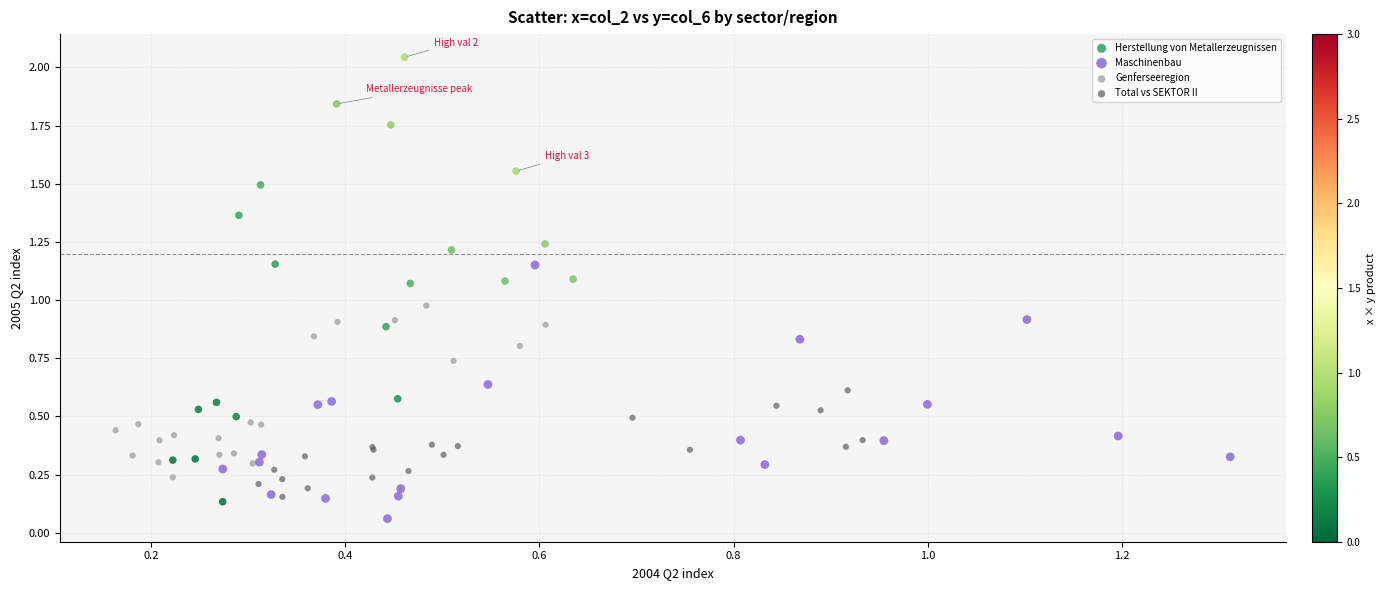

Which series reaches the maximum Y coordinate?

Herstellung von Metallerzeugnissen